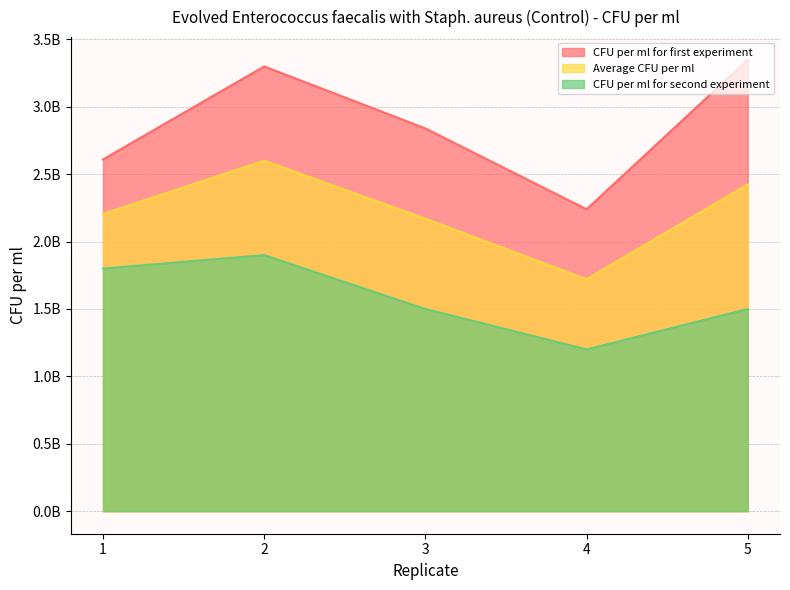

What value does the Average CFU per ml series have at 4?

1720000000